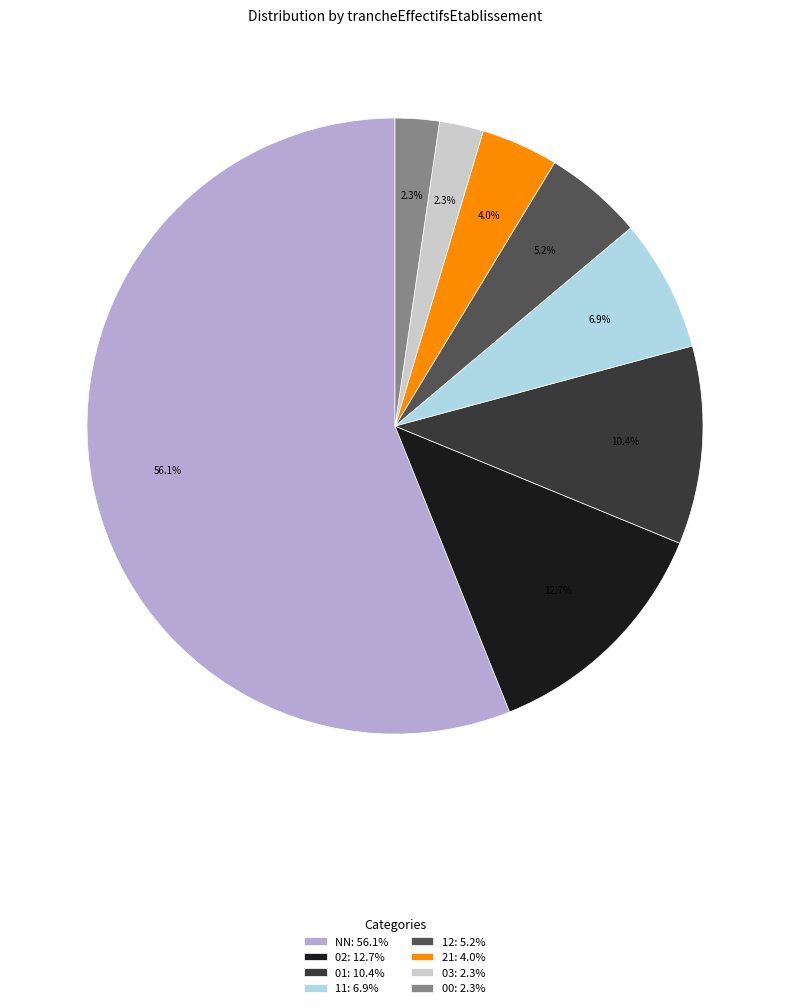

True or false: 11 accounts for 16% of the total.

False